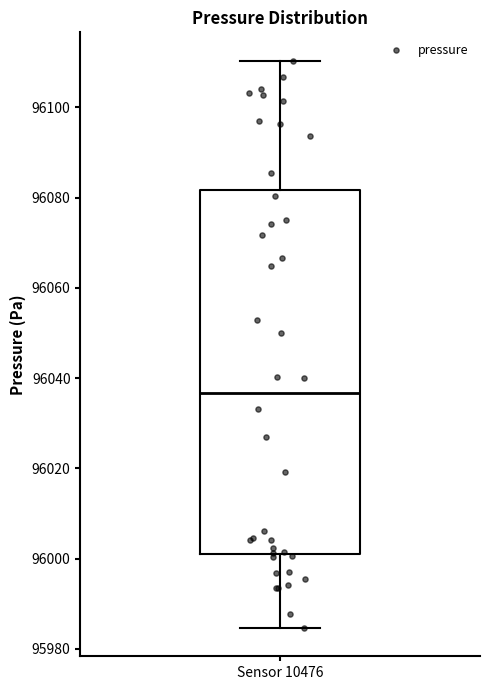

Where is the upper edge of the box for Sensor 10476 on the y-axis? The values are not printed on the chart, so give them approximately, as read against the axis.

96082